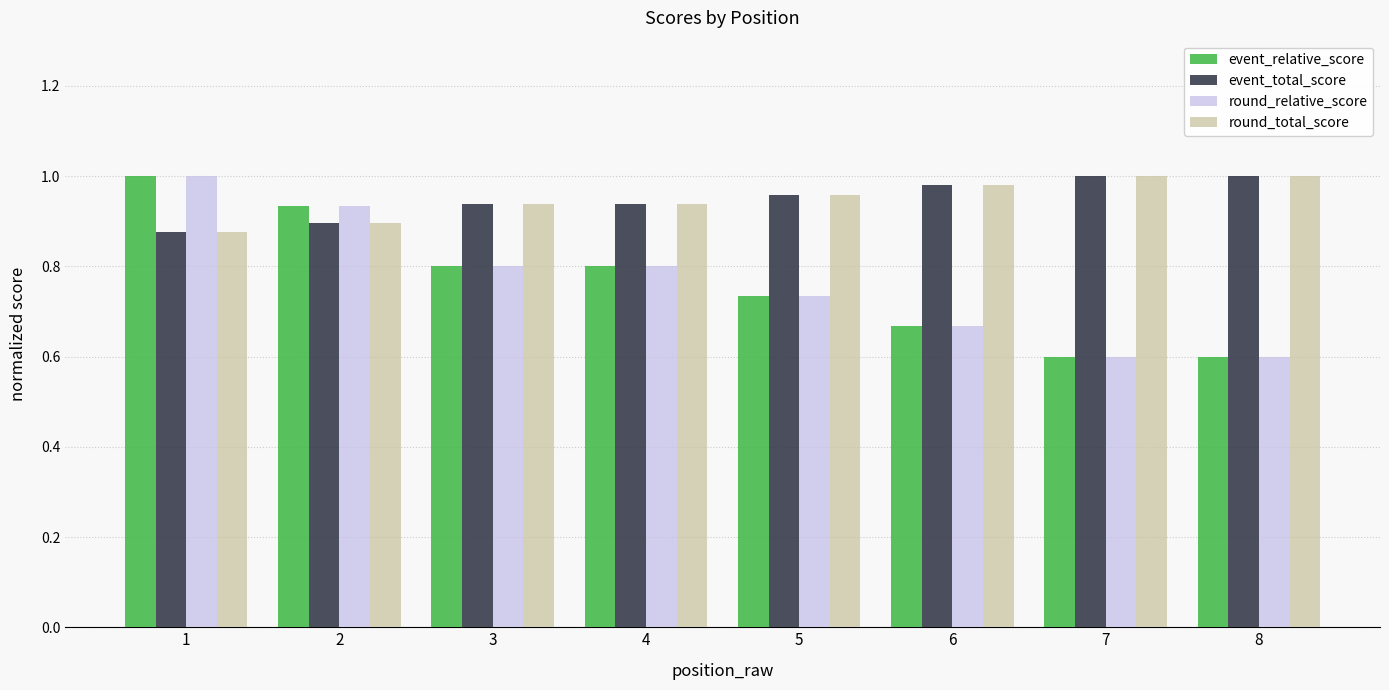

What is the sum of the event_total_score values at 7 and 4?

1.9